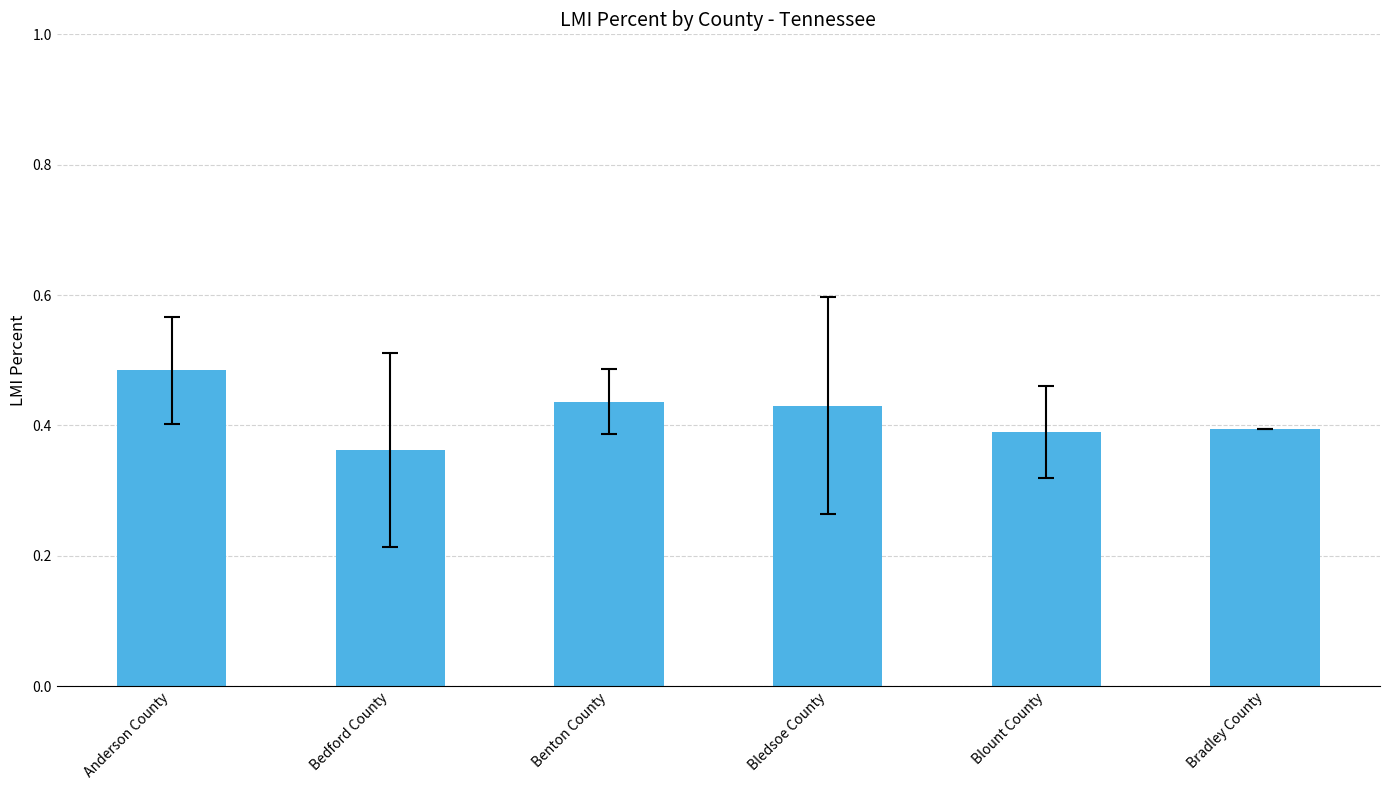

Is it true that the value at Bledsoe County is 0.3?

False